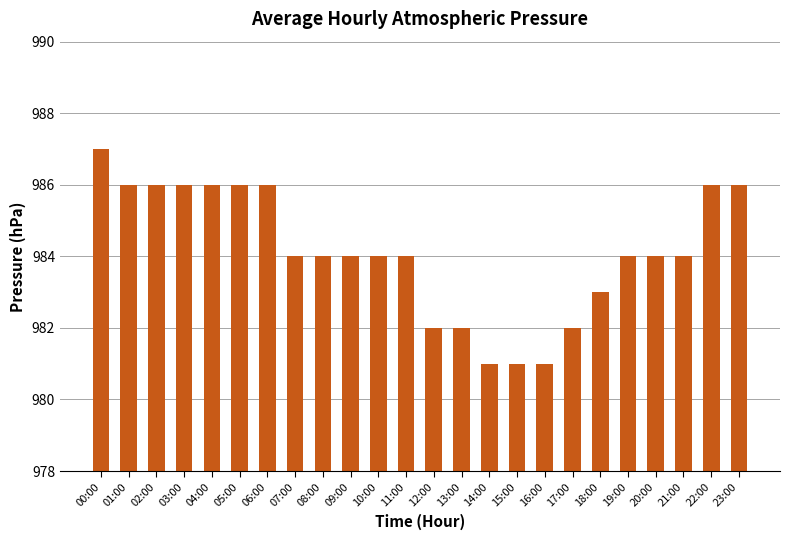

Read the value at 09:00.

984